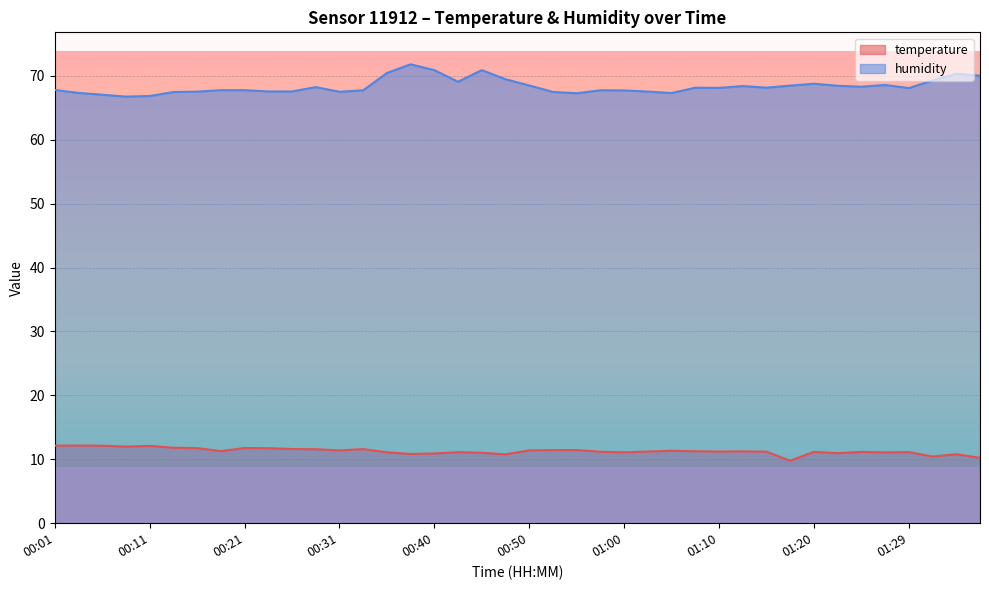

What is the highest value of the humidity series?

71.8